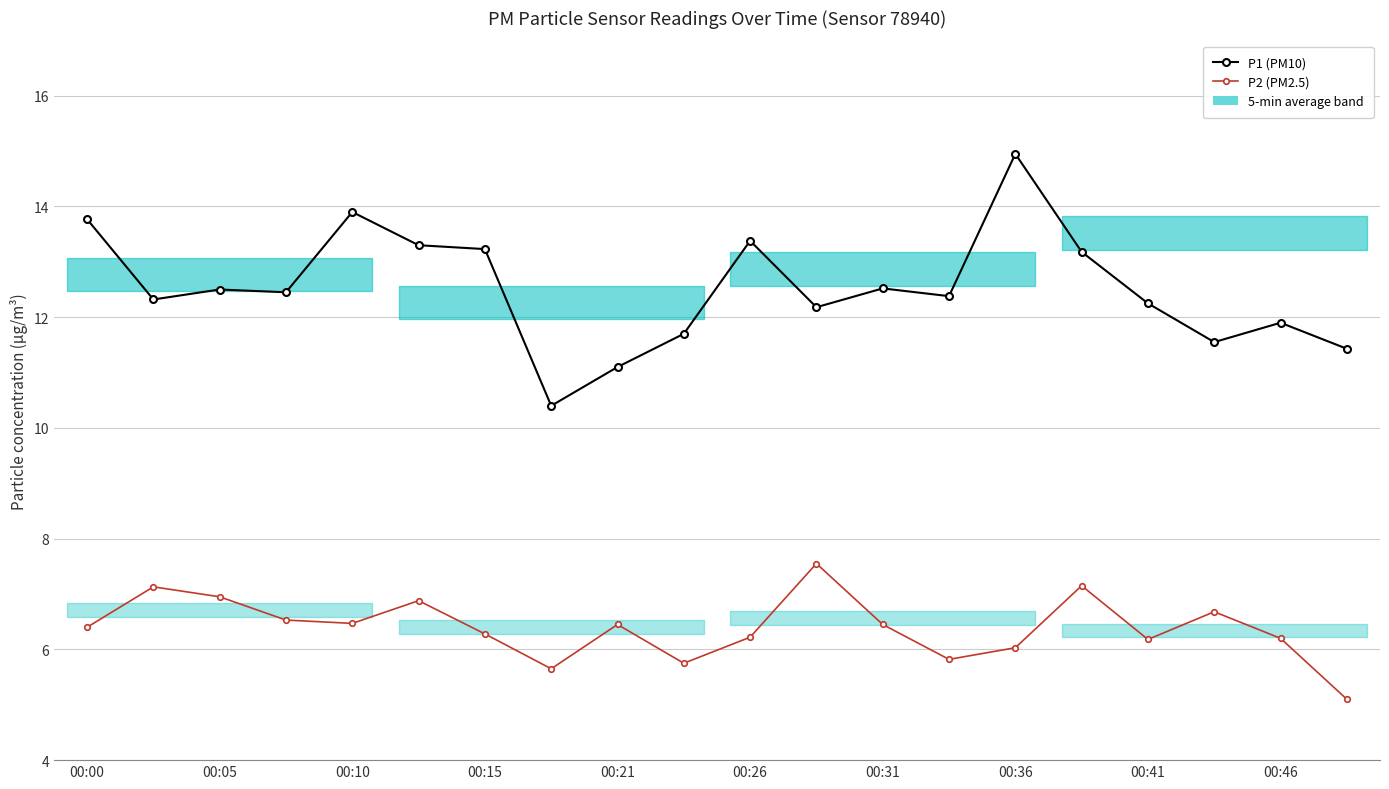

Does the chart display data point markers on the line(s)?

Yes